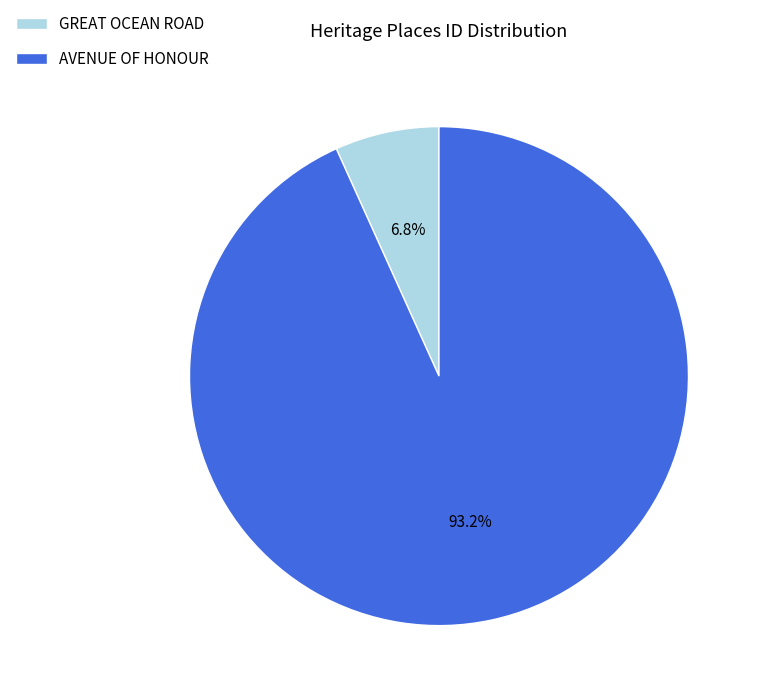

What is the total percentage of AVENUE OF HONOUR and GREAT OCEAN ROAD?

100.0%